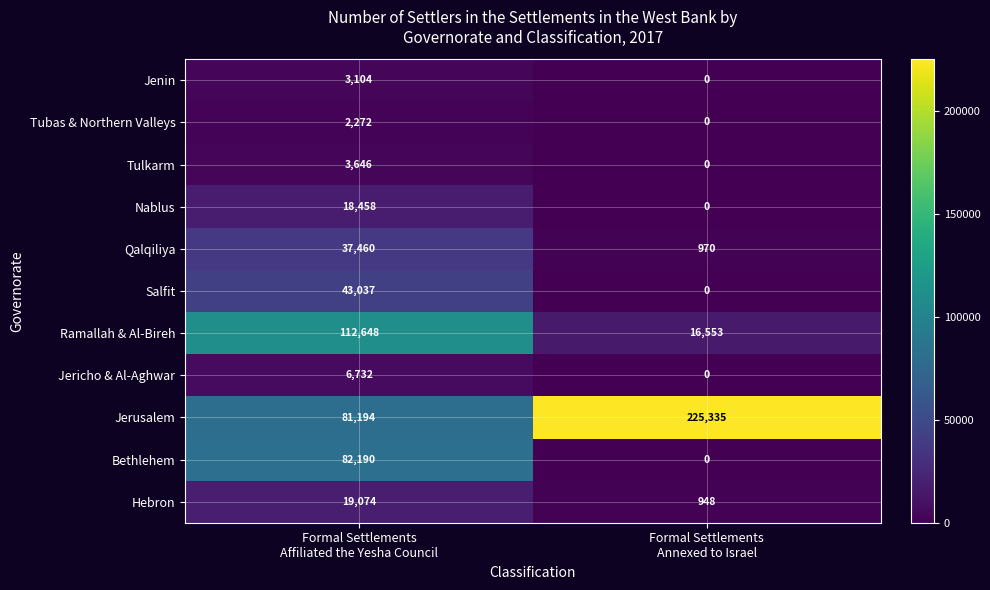

List the series in order of their peak value, lowest first.

Tubas & Northern Valleys, Jenin, Tulkarm, Jericho & Al-Aghwar, Nablus, Hebron, Qalqiliya, Salfit, Bethlehem, Ramallah & Al-Bireh, Jerusalem